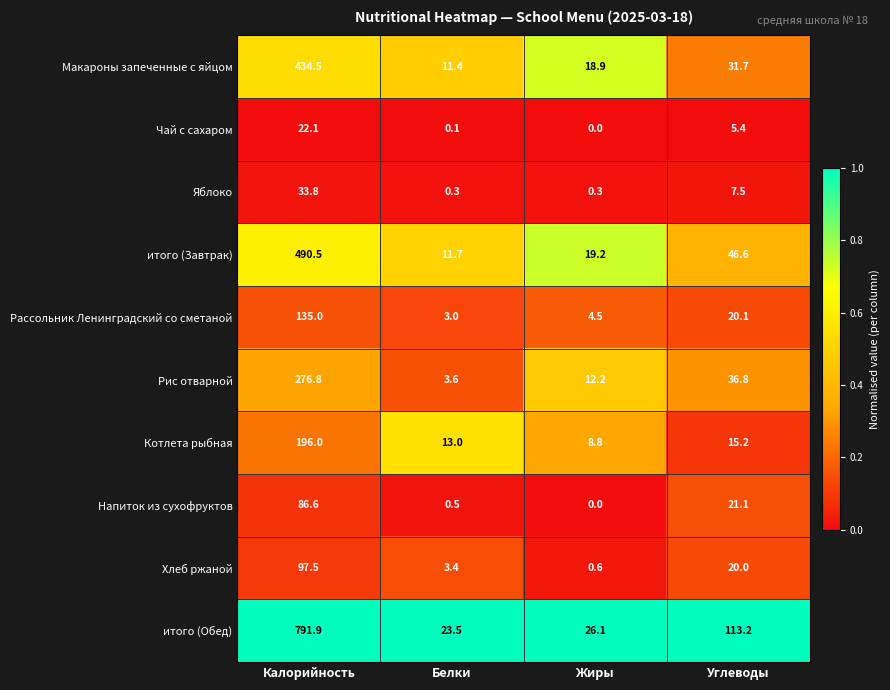

What is the sum of all Рис отварной values?

329.4